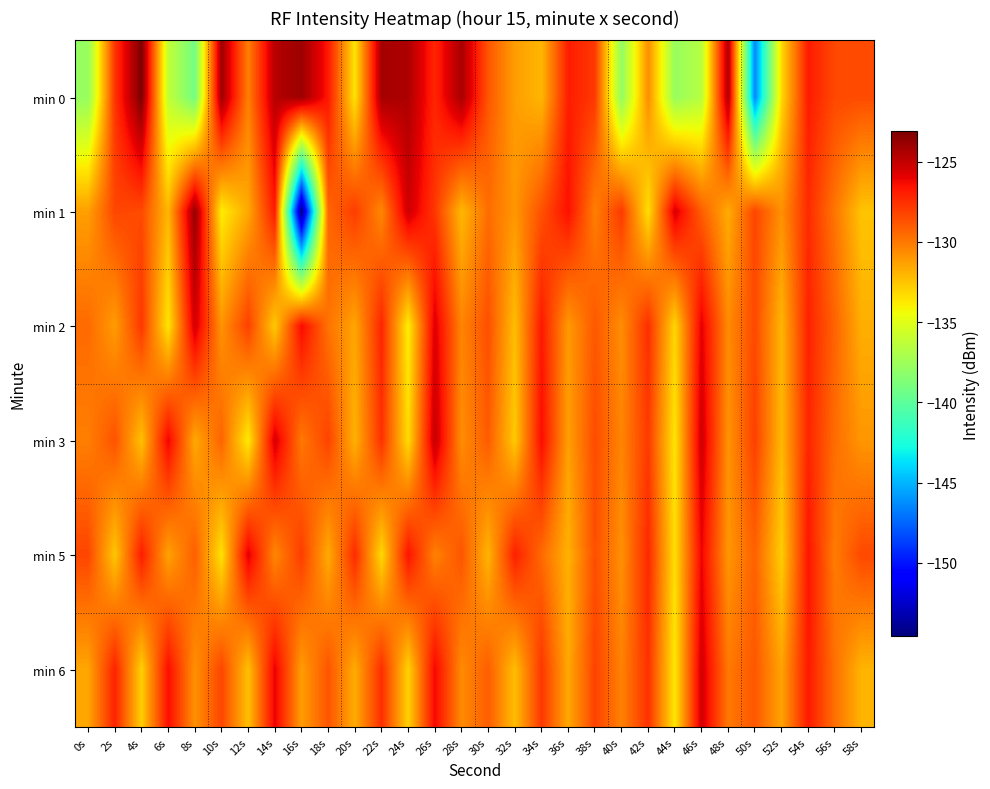

Reading left to right, list all the values displayed in this chart.

min 0: 0s=-137.8	2s=-127.7	4s=-123.1	6s=-136.2	8s=-139.2	10s=-124.0	12s=-130.2	14s=-124.7	16s=-124.0	18s=-126.8	20s=-133.6	22s=-124.2	24s=-124.4	26s=-127.2	28s=-124.3	30s=-128.8	32s=-131.2	34s=-132.1	36s=-126.9	38s=-127.8	40s=-138.0	42s=-130.7	44s=-137.8	46s=-136.5	48s=-124.4	50s=-146.5	52s=-133.2	54s=-126.9	56s=-128.4	58s=-128.5
min 1: 0s=-131.3	2s=-128.3	4s=-128.4	6s=-132.1	8s=-123.7	10s=-133.9	12s=-131.6	14s=-126.8	16s=-154.6	18s=-129.4	20s=-128.0	22s=-130.5	24s=-125.3	26s=-127.8	28s=-132.1	30s=-129.6	32s=-131.0	34s=-128.7	36s=-126.5	38s=-130.2	40s=-127.9	42s=-133.4	44s=-125.6	46s=-129.1	48s=-131.7	50s=-128.3	52s=-130.8	54s=-127.4	56s=-129.9	58s=-132.5
min 2: 0s=-129.5	2s=-131.2	4s=-127.8	6s=-133.6	8s=-125.4	10s=-130.9	12s=-128.1	14s=-132.7	16s=-126.3	18s=-129.8	20s=-131.5	22s=-127.2	24s=-133.9	26s=-125.7	28s=-130.4	30s=-128.6	32s=-132.3	34s=-126.8	36s=-131.1	38s=-128.9	40s=-130.7	42s=-127.5	44s=-133.1	46s=-125.9	48s=-130.6	50s=-128.4	52s=-132.0	54s=-127.1	56s=-129.3	58s=-131.8
min 3: 0s=-130.2	2s=-128.7	4s=-132.4	6s=-126.1	8s=-131.6	10s=-129.3	12s=-133.8	14s=-125.5	16s=-130.0	18s=-128.2	20s=-131.9	22s=-127.6	24s=-133.3	26s=-125.0	28s=-130.7	30s=-129.0	32s=-132.7	34s=-126.4	36s=-131.3	38s=-128.5	40s=-130.4	42s=-127.9	44s=-133.6	46s=-125.3	48s=-130.9	50s=-128.1	52s=-132.1	54s=-127.2	56s=-129.6	58s=-131.0
min 5: 0s=-128.3	2s=-132.6	4s=-126.9	6s=-131.4	8s=-129.1	10s=-133.5	12s=-125.8	14s=-130.5	16s=-128.0	18s=-131.7	20s=-127.4	22s=-133.2	24s=-126.6	26s=-130.3	28s=-128.8	30s=-132.0	32s=-127.0	34s=-129.5	36s=-131.9	38s=-128.6	40s=-130.8	42s=-127.3	44s=-133.4	46s=-126.1	48s=-131.0	50s=-129.2	52s=-132.8	54s=-126.7	56s=-130.1	58s=-128.4
min 6: 0s=-131.5	2s=-127.1	4s=-132.9	6s=-126.4	8s=-130.8	10s=-128.3	12s=-132.4	14s=-126.0	16s=-131.2	18s=-128.8	20s=-131.7	22s=-127.5	24s=-133.0	26s=-126.2	28s=-130.6	30s=-129.1	32s=-132.3	34s=-127.8	36s=-131.6	38s=-128.2	40s=-130.3	42s=-127.6	44s=-133.7	46s=-125.4	48s=-130.0	50s=-128.9	52s=-131.4	54s=-126.8	56s=-129.7	58s=-132.0